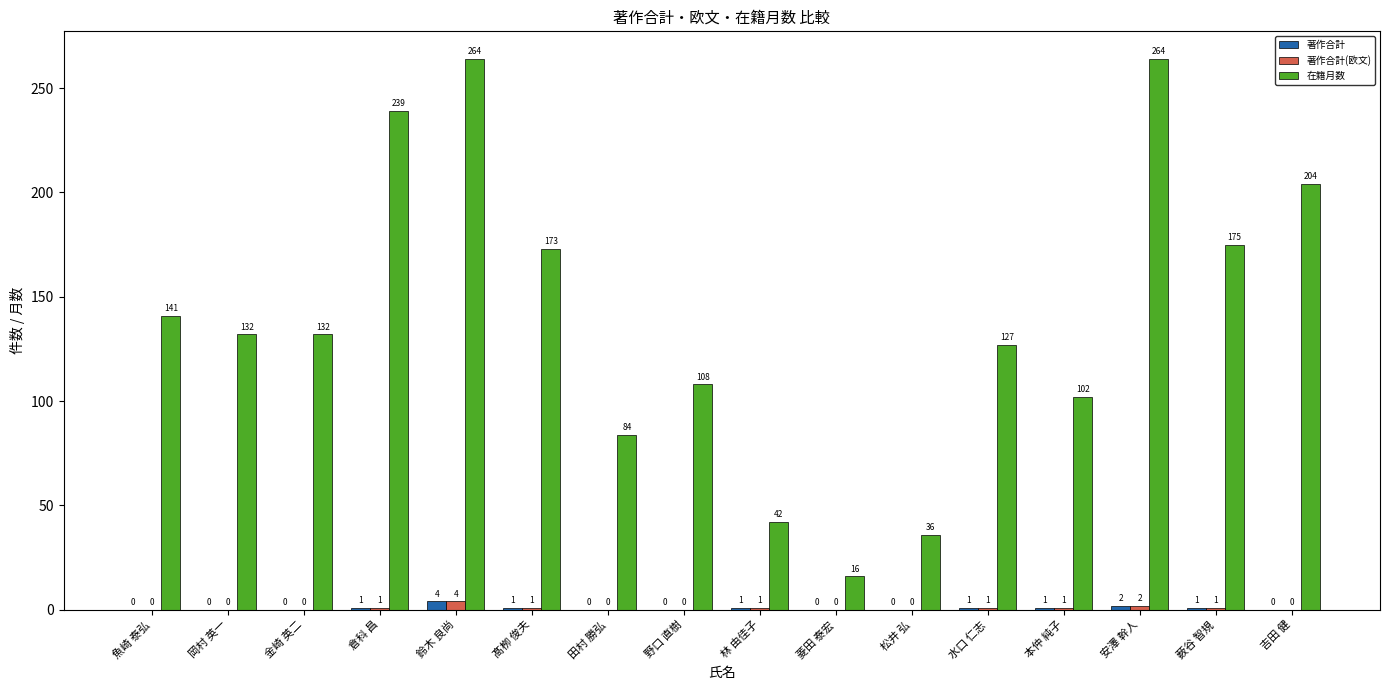

The 在籍月数 series shows 132 at 岡村 英一. True or false?

True